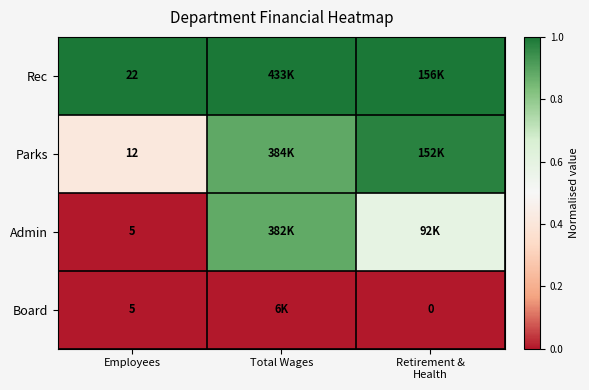

The value of Parks at Retirement & Health is 1.0. True or false?

True